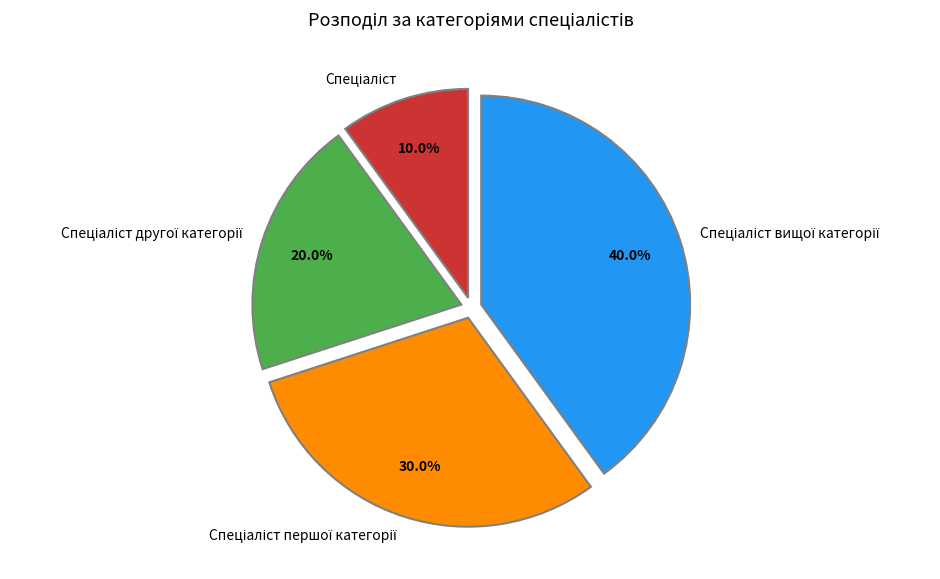

Does any single category account for the majority?

No